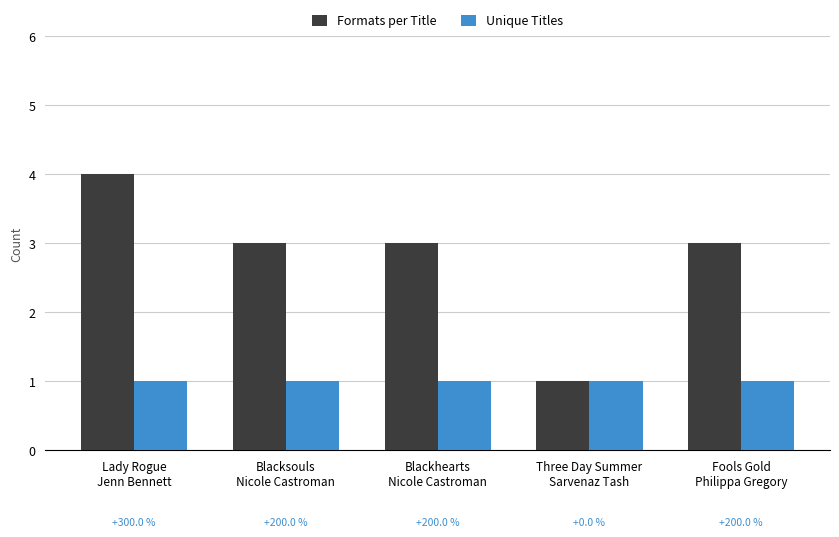

What is the difference between the highest and lowest values at Fools Gold
Philippa Gregory?

2